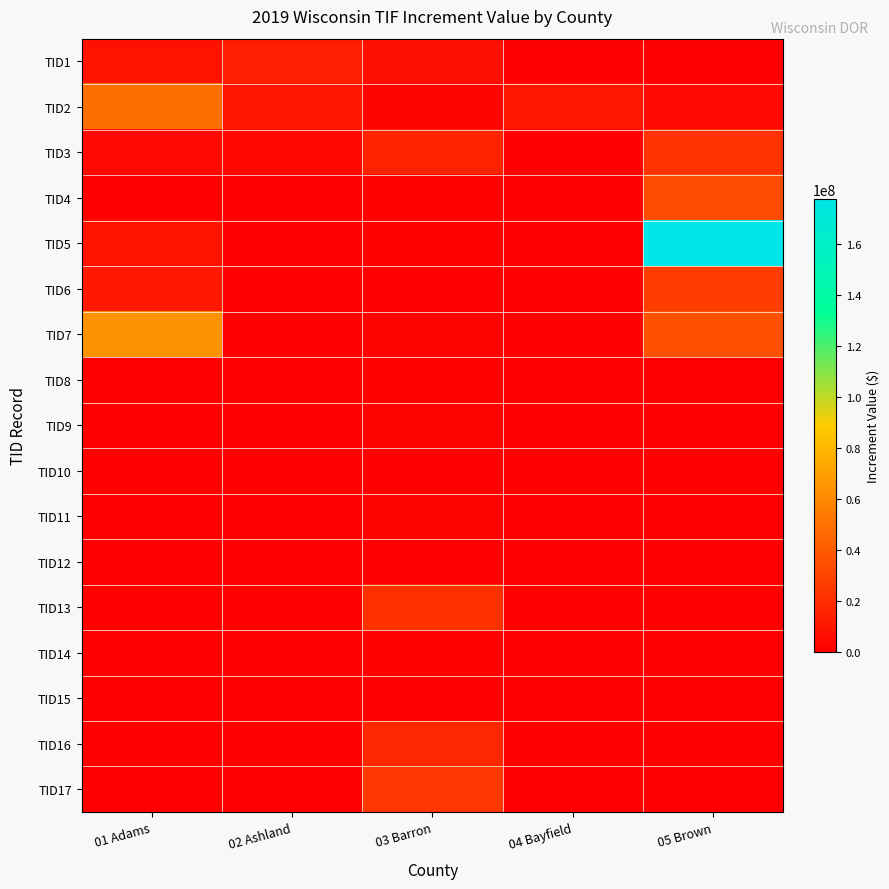

At which category is the sum across all series the highest?

05 Brown